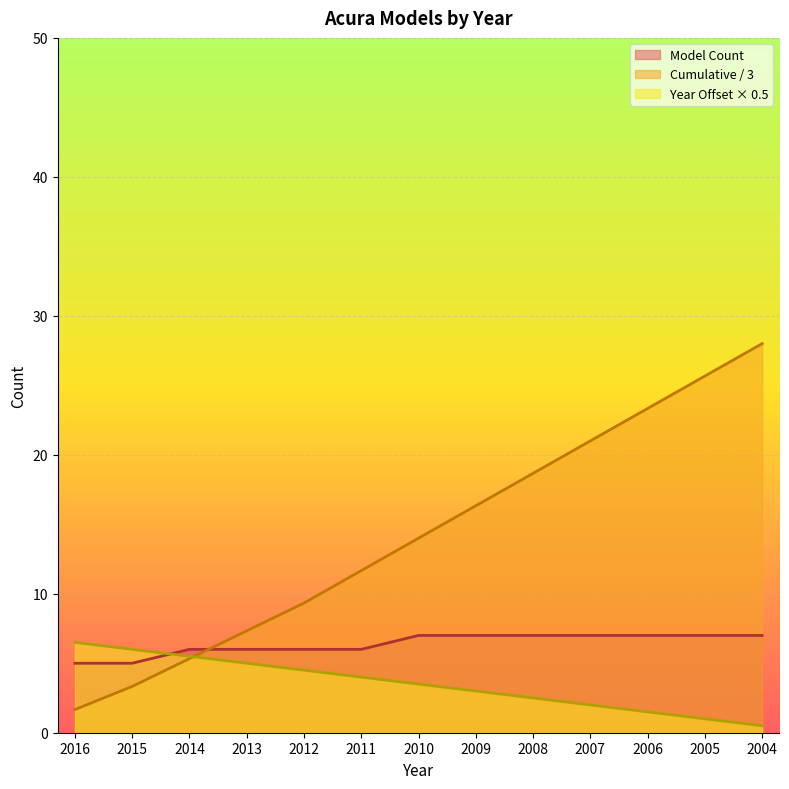

The Avg Year series shows 4.0 at 2011. True or false?

True